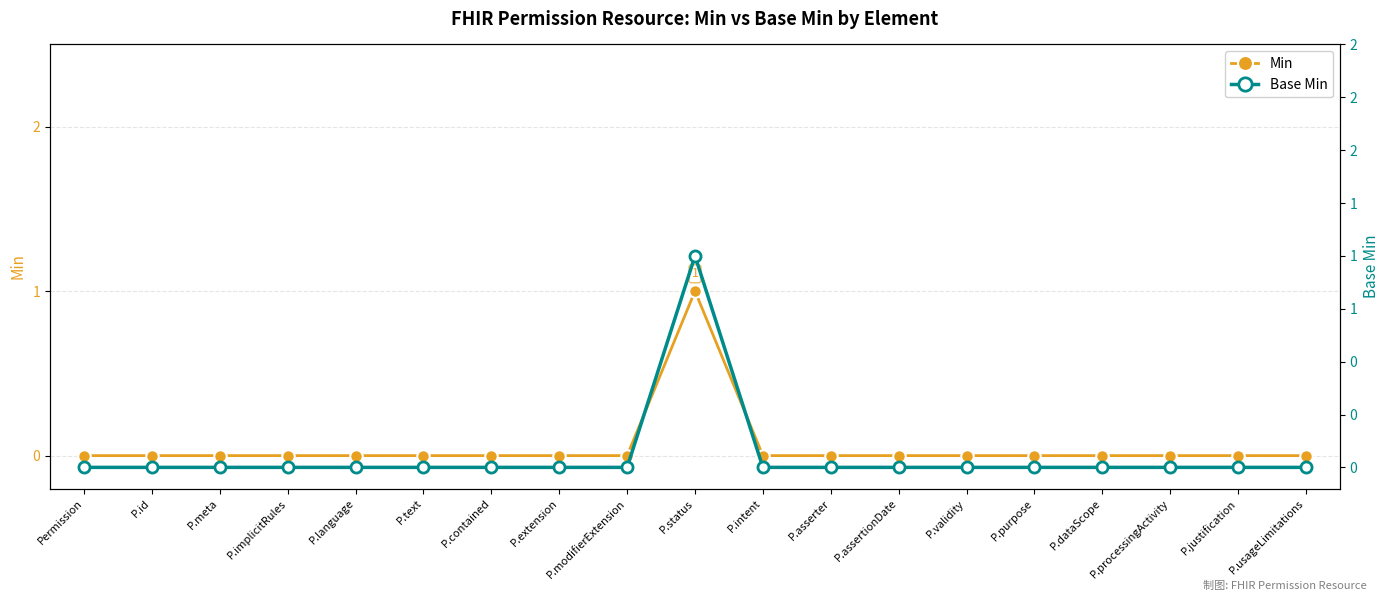

Which label corresponds to the smallest value in the chart?

Permission